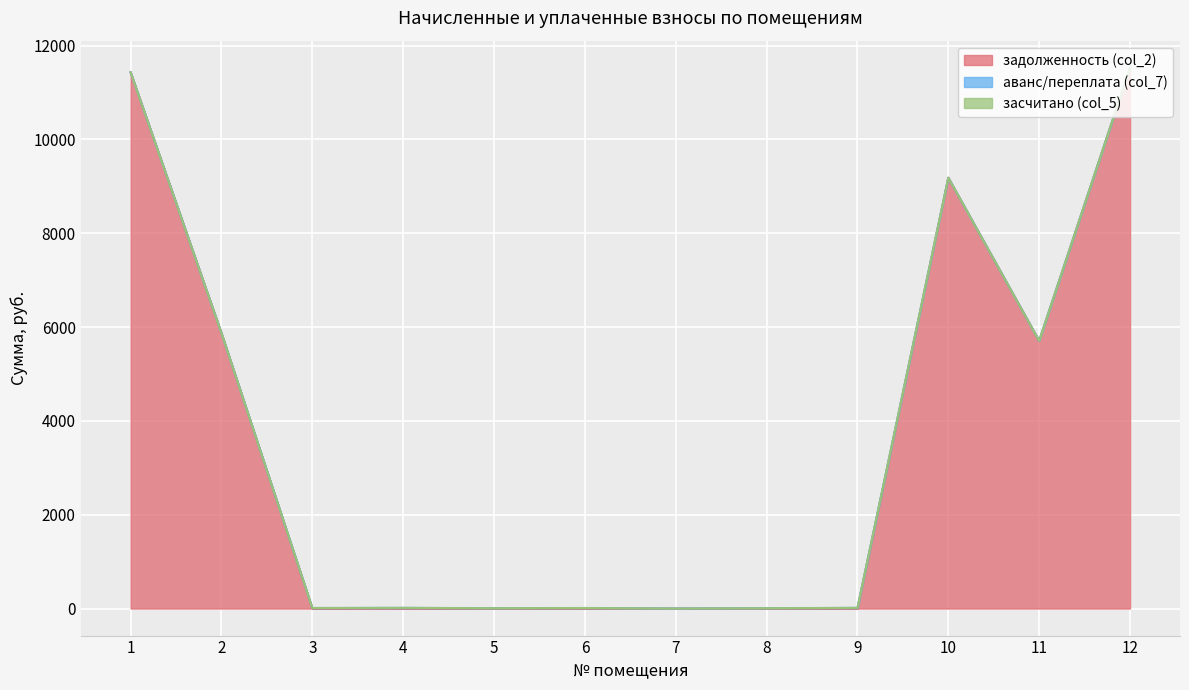

Reading left to right, what are all the values shown in this chart?

задолженность (col_2): 11430.8	5871.2	0.0	0.0	0.0	0.0	0.0	0.0	0.0	9184.0	5707.2	11529.2
аванс/переплата (col_7): 0.0	0.0	11.4	14.4	7.3	11.4	0.0	7.1	14.2	0.0	0.0	0.0
засчитано (col_5): 0.0	0.0	0.0	0.0	0.0	0.0	0.0	0.0	0.0	0.0	0.0	0.0